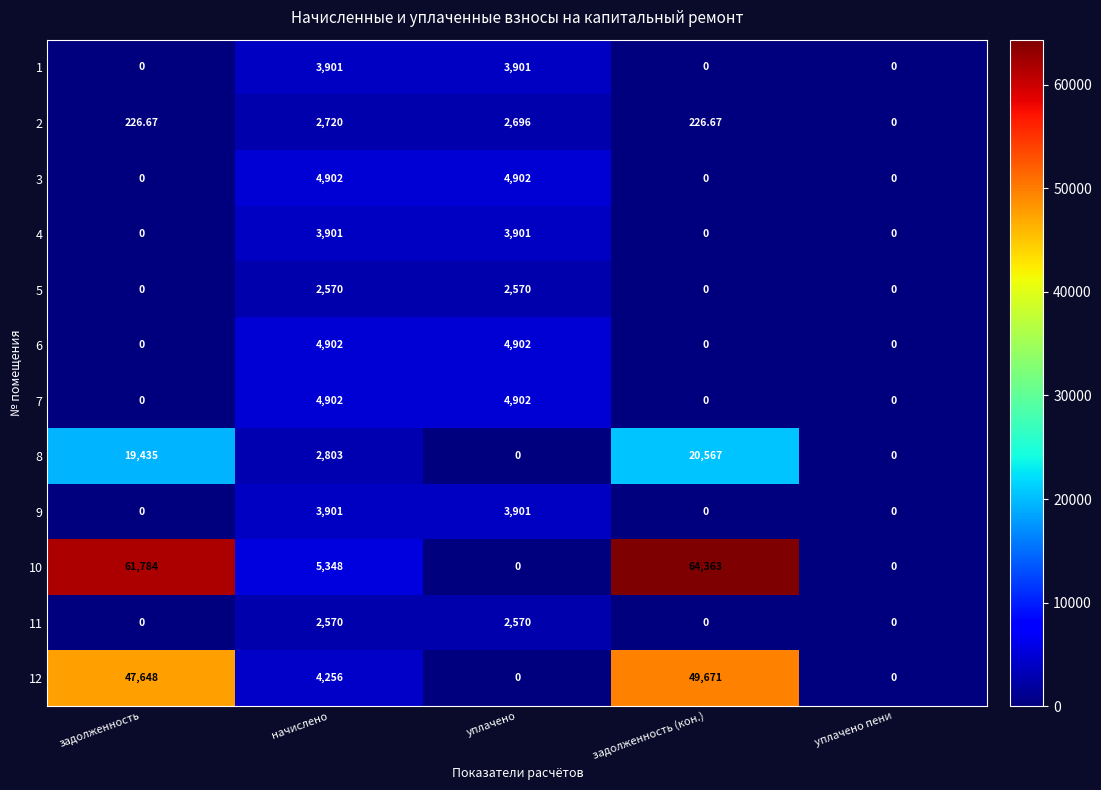

At how many categories does at least one series exceed 20532?

2